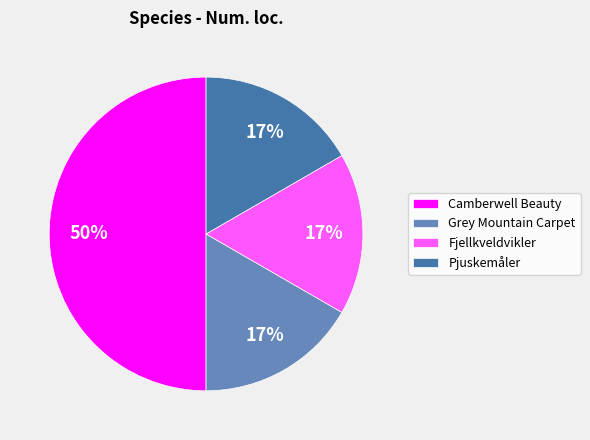

Count the number of slices in the pie.

4